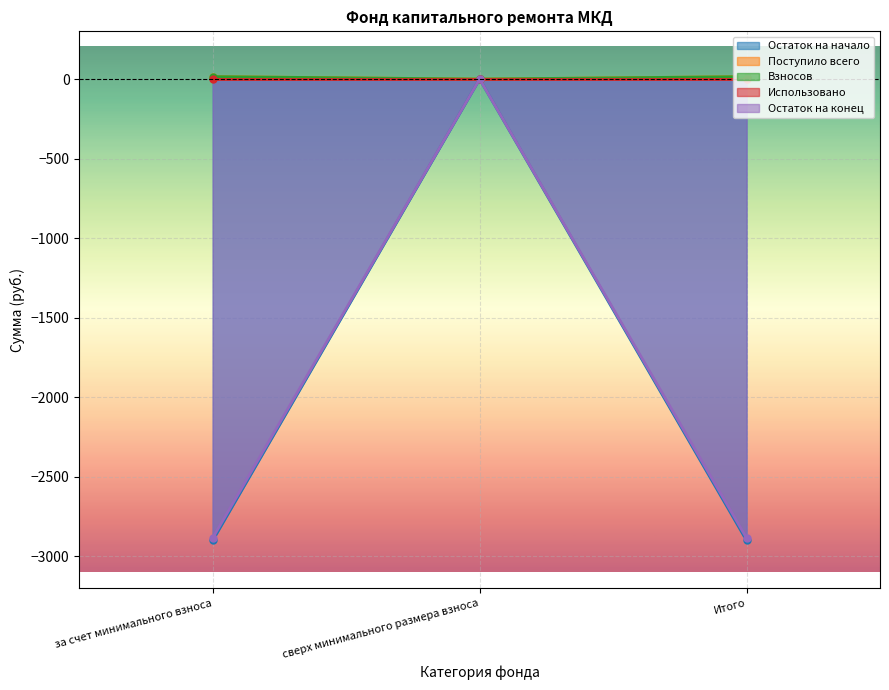

What is the label of the 1st point from the right?

Итого